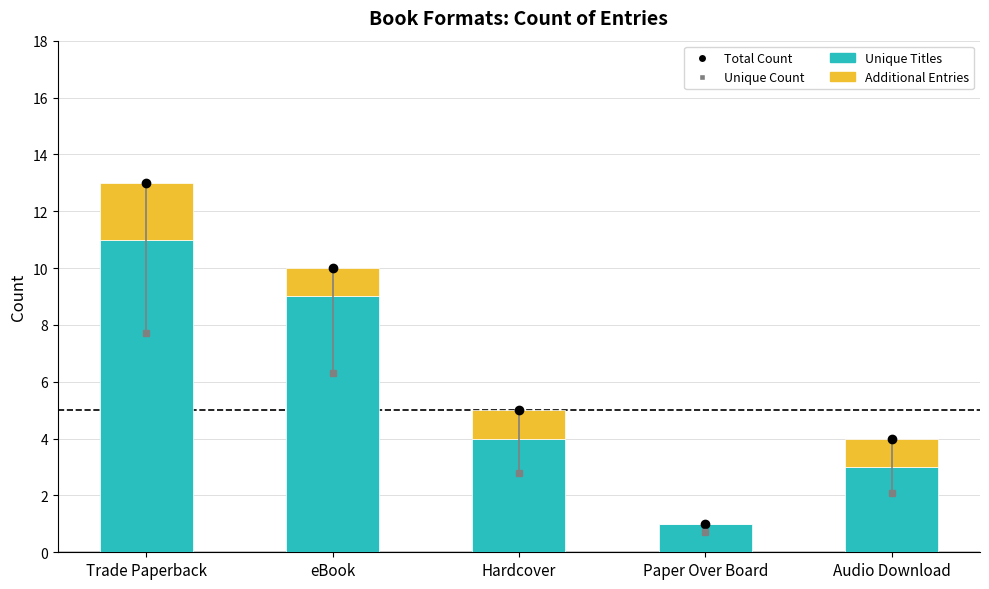

What position from the left is Paper Over Board?

4